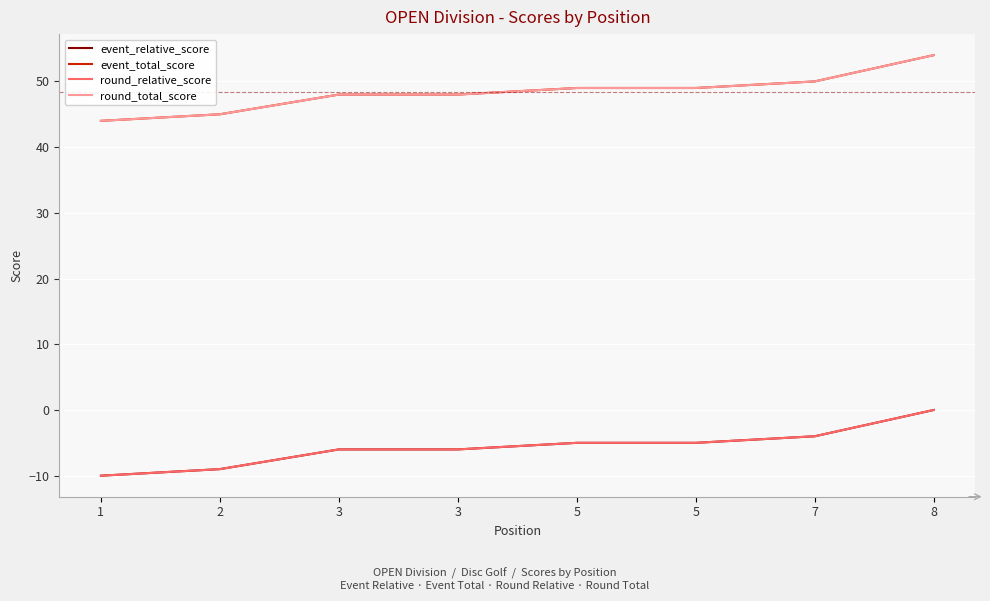

Does the chart display data point markers on the line(s)?

No